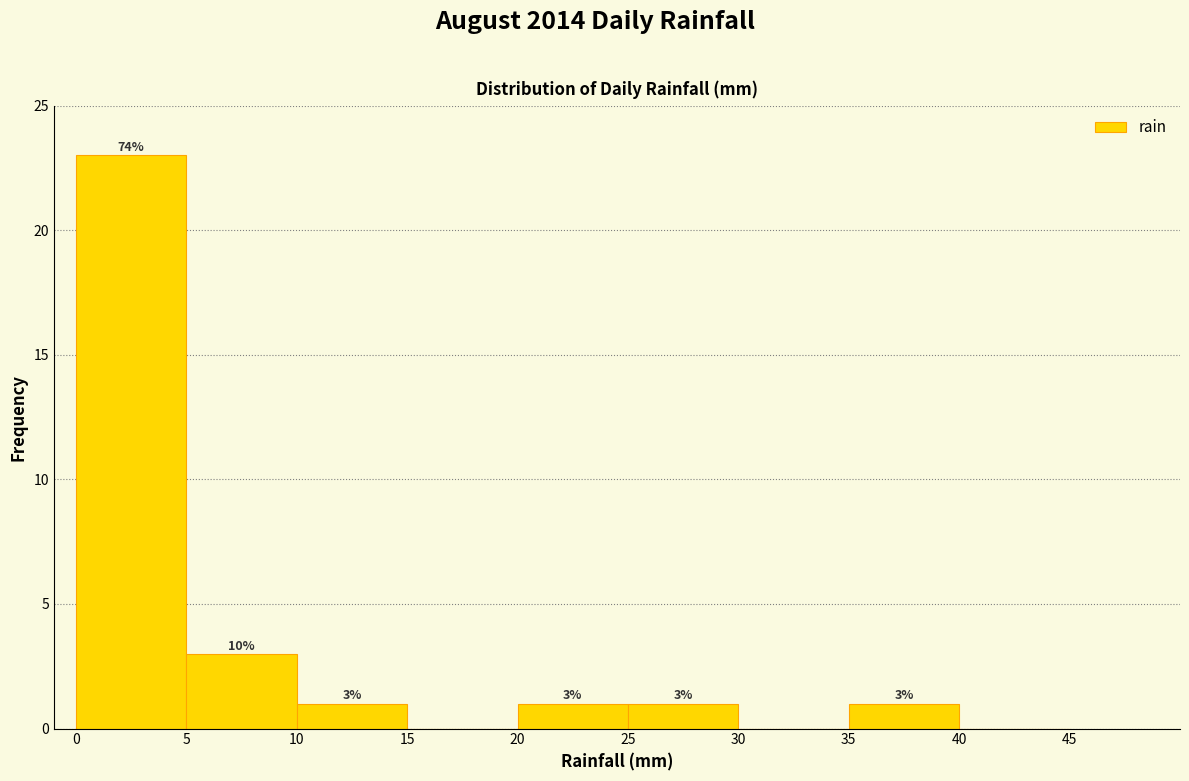

Which range on the x-axis has the tallest bar?

0 to 5